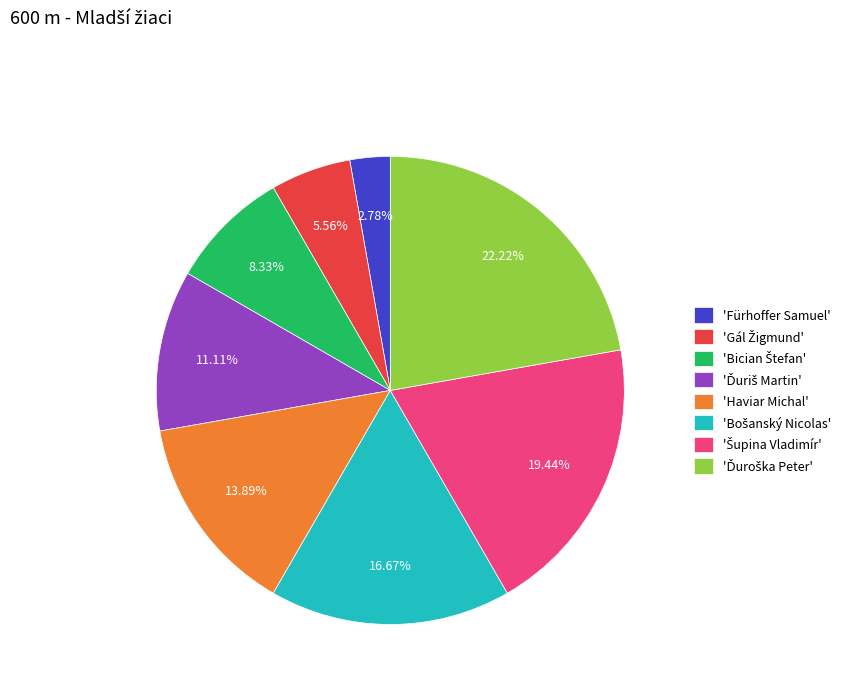

What is the smallest slice in the pie chart?

'Fürhoffer Samuel'